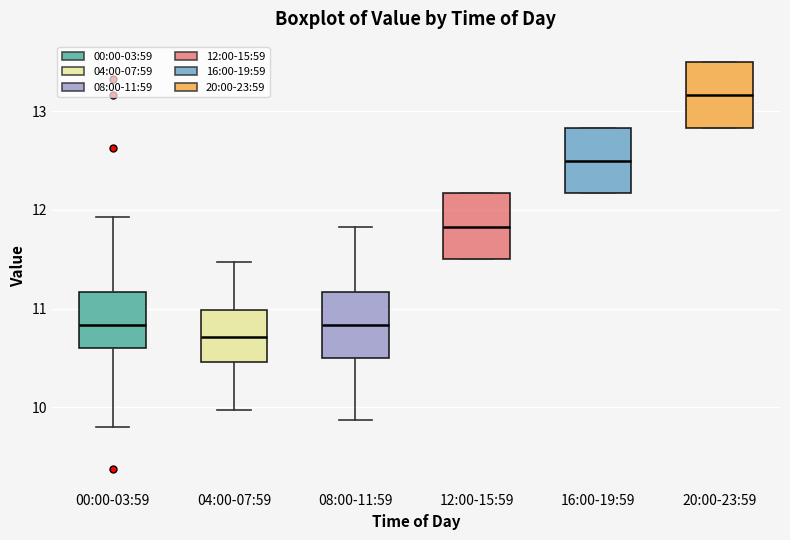

Where is the upper edge of the box for 20:00-23:59 on the y-axis? The values are not printed on the chart, so give them approximately, as read against the axis.

13.5